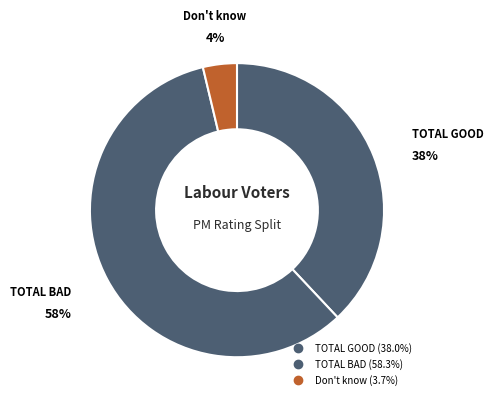

Is it true that TOTAL BAD is 58% of the pie?

True